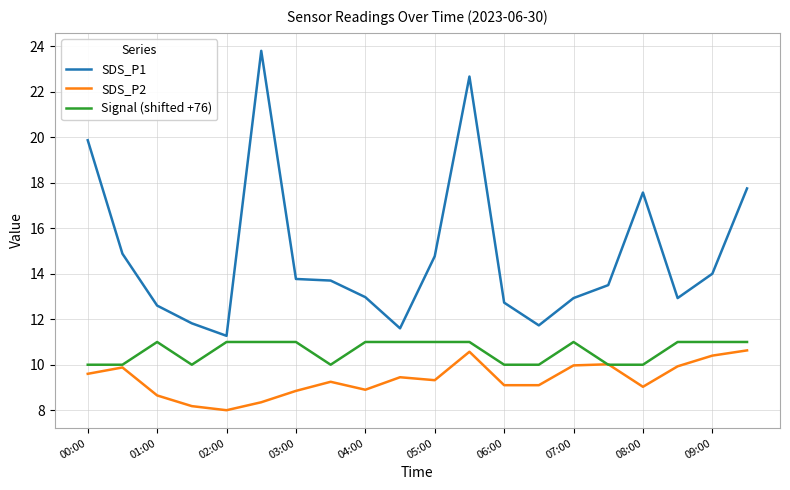

What is the average value of the SDS_P2 series?

9.4